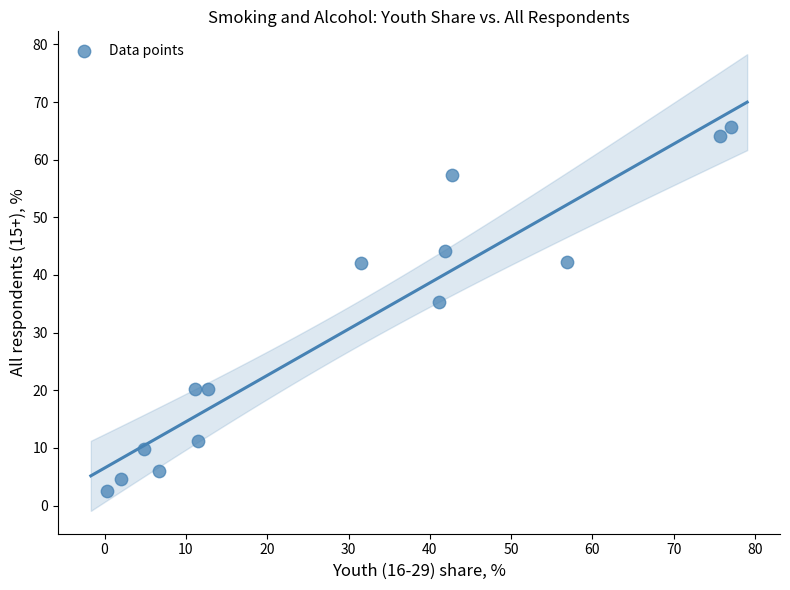

What is the range of X values (max minus min)?

76.7